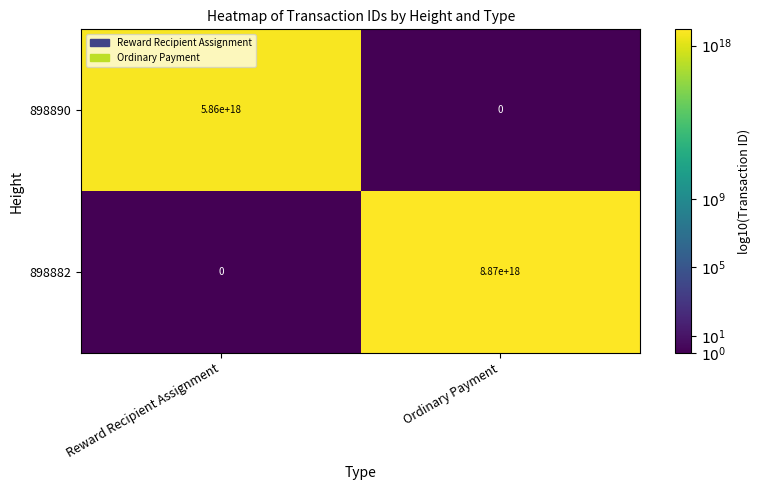

How many categories are shown in the chart?

2